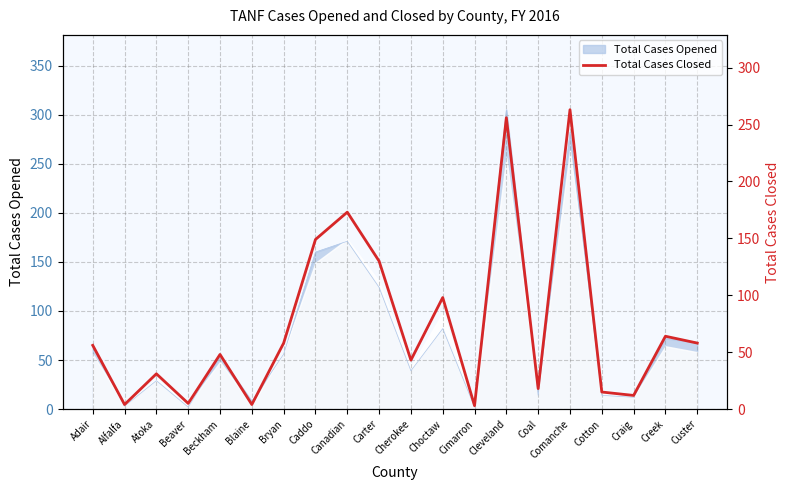

What is the value of the 2nd point from the left?

4